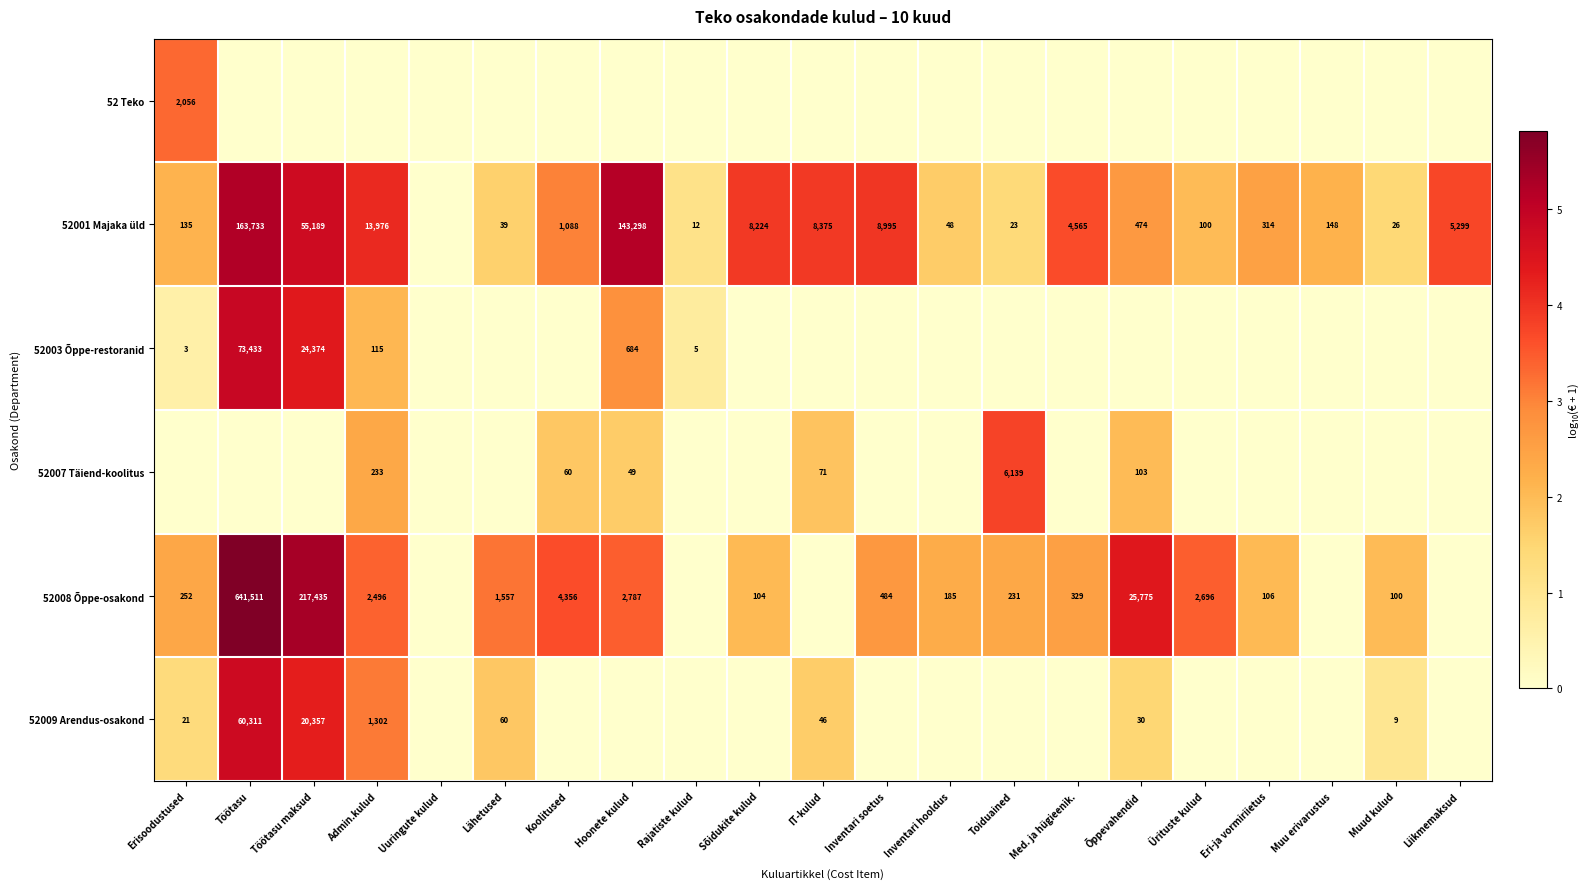

What is the sum of the 52001 Majaka üld values at Õppevahendid and Muu erivarustus?

622